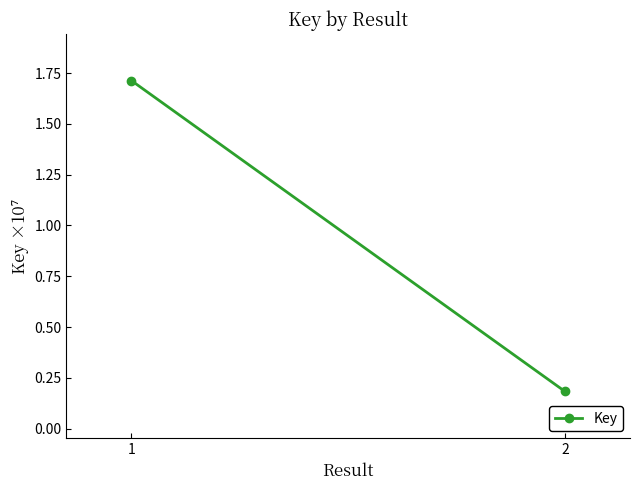

The chart shows a value of 1828129 at 2. True or false?

True